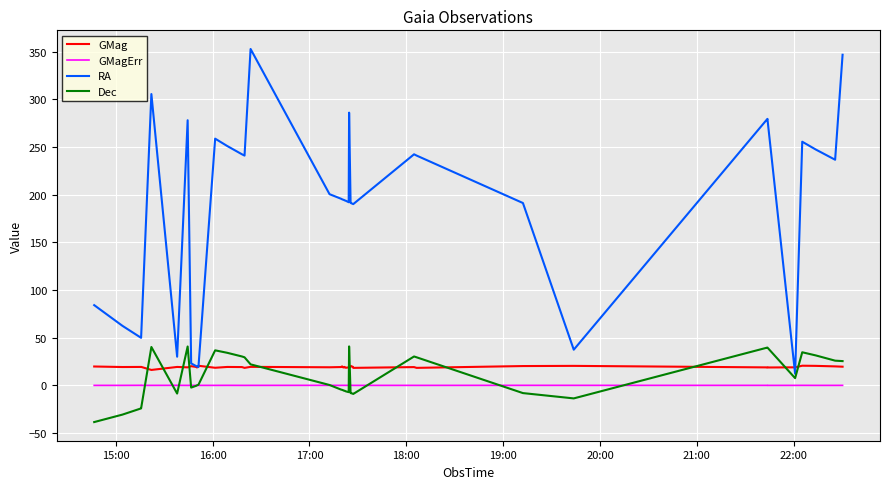

Which series has the largest range (max minus min)?

RA